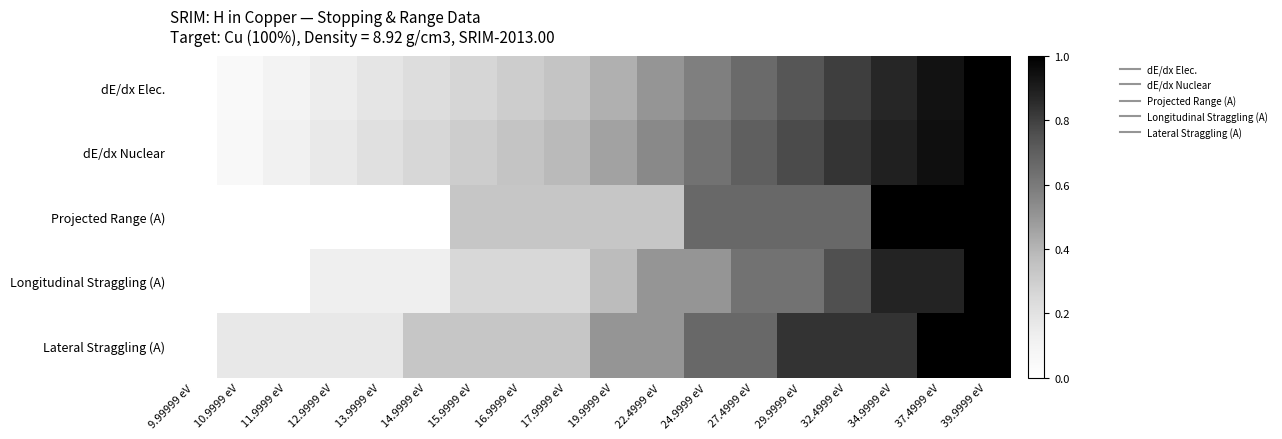

Reading right to left, list all the values displayed in this chart.

dE/dx Elec.: 39.9999 eV=1.0	37.4999 eV=0.9	34.9999 eV=0.9	32.4999 eV=0.8	29.9999 eV=0.7	27.4999 eV=0.7	24.9999 eV=0.6	22.4999 eV=0.5	19.9999 eV=0.4	17.9999 eV=0.3	16.9999 eV=0.3	15.9999 eV=0.3	14.9999 eV=0.2	13.9999 eV=0.2	12.9999 eV=0.1	11.9999 eV=0.1	10.9999 eV=0.0	9.99999 eV=0.0
dE/dx Nuclear: 39.9999 eV=1.0	37.4999 eV=0.9	34.9999 eV=0.9	32.4999 eV=0.8	29.9999 eV=0.8	27.4999 eV=0.7	24.9999 eV=0.6	22.4999 eV=0.5	19.9999 eV=0.5	17.9999 eV=0.4	16.9999 eV=0.3	15.9999 eV=0.3	14.9999 eV=0.3	13.9999 eV=0.2	12.9999 eV=0.2	11.9999 eV=0.1	10.9999 eV=0.1	9.99999 eV=0.0
Projected Range (A): 39.9999 eV=1.0	37.4999 eV=1.0	34.9999 eV=1.0	32.4999 eV=0.7	29.9999 eV=0.7	27.4999 eV=0.7	24.9999 eV=0.7	22.4999 eV=0.3	19.9999 eV=0.3	17.9999 eV=0.3	16.9999 eV=0.3	15.9999 eV=0.3	14.9999 eV=0.0	13.9999 eV=0.0	12.9999 eV=0.0	11.9999 eV=0.0	10.9999 eV=0.0	9.99999 eV=0.0
Longitudinal Straggling (A): 39.9999 eV=1.0	37.4999 eV=0.9	34.9999 eV=0.9	32.4999 eV=0.8	29.9999 eV=0.6	27.4999 eV=0.6	24.9999 eV=0.5	22.4999 eV=0.5	19.9999 eV=0.4	17.9999 eV=0.2	16.9999 eV=0.2	15.9999 eV=0.2	14.9999 eV=0.1	13.9999 eV=0.1	12.9999 eV=0.1	11.9999 eV=0.0	10.9999 eV=0.0	9.99999 eV=0.0
Lateral Straggling (A): 39.9999 eV=1.0	37.4999 eV=1.0	34.9999 eV=0.8	32.4999 eV=0.8	29.9999 eV=0.8	27.4999 eV=0.7	24.9999 eV=0.7	22.4999 eV=0.5	19.9999 eV=0.5	17.9999 eV=0.3	16.9999 eV=0.3	15.9999 eV=0.3	14.9999 eV=0.3	13.9999 eV=0.2	12.9999 eV=0.2	11.9999 eV=0.2	10.9999 eV=0.2	9.99999 eV=0.0